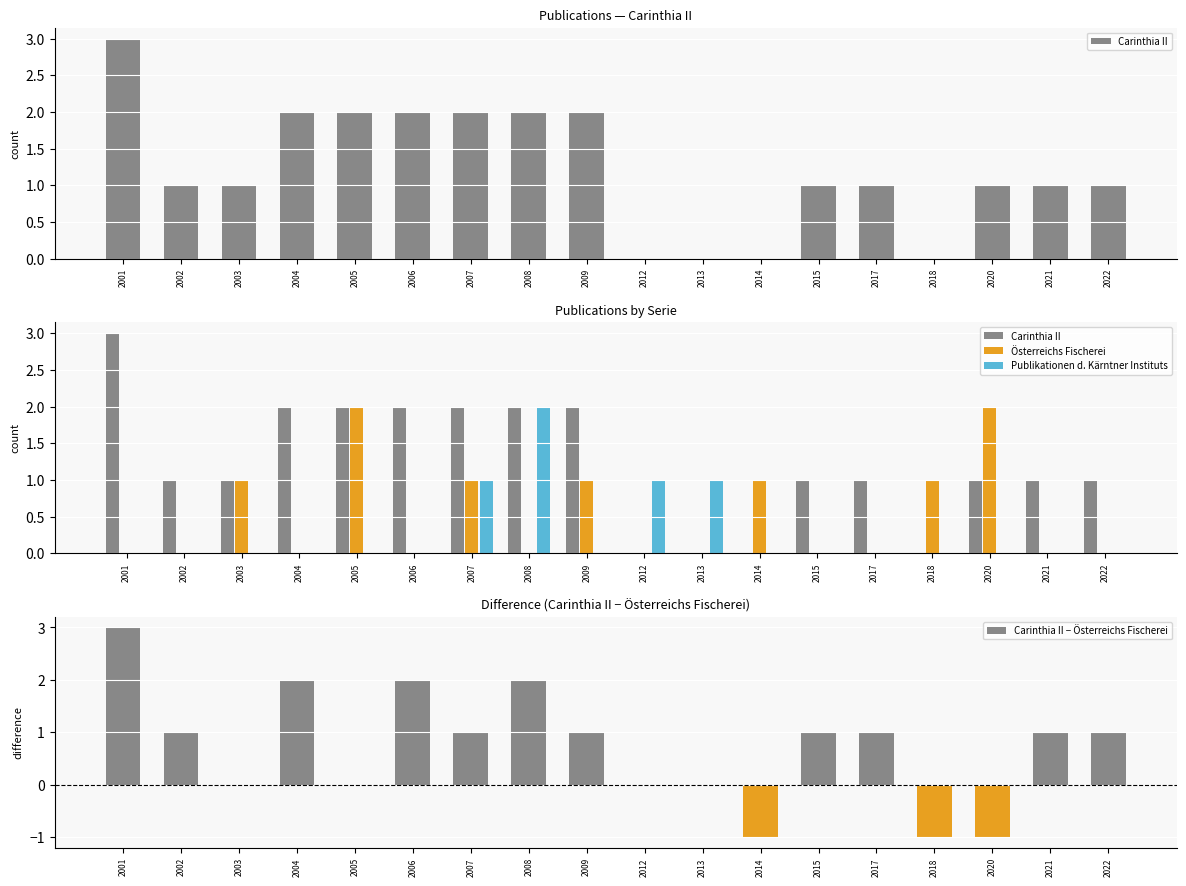

Which series has the widest spread of values?

Carinthia II − Österreichs Fischerei